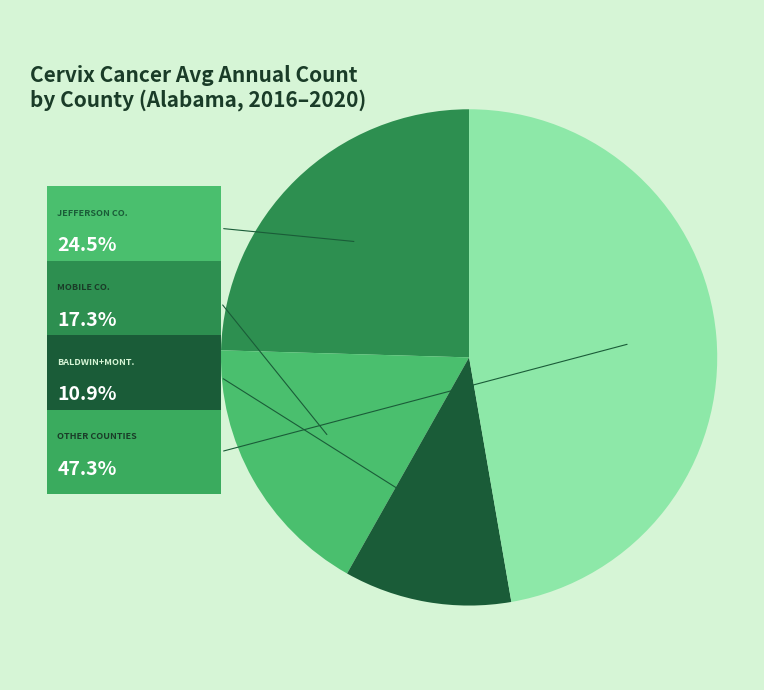

Does any single category account for the majority?

No